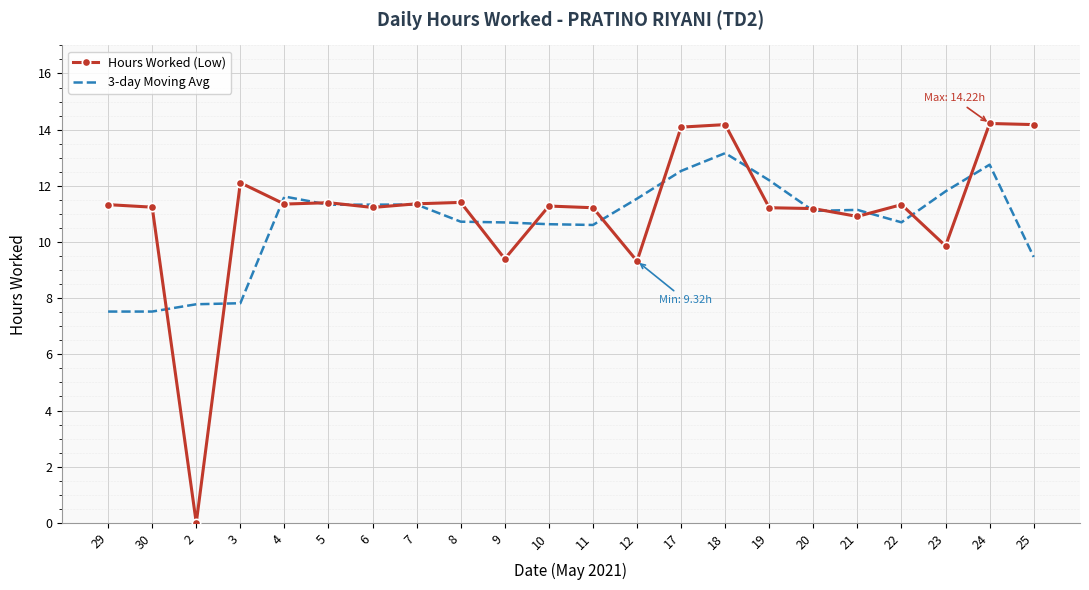

What are all the series names shown in the legend?

Hours Worked (Low), 3-day Moving Avg